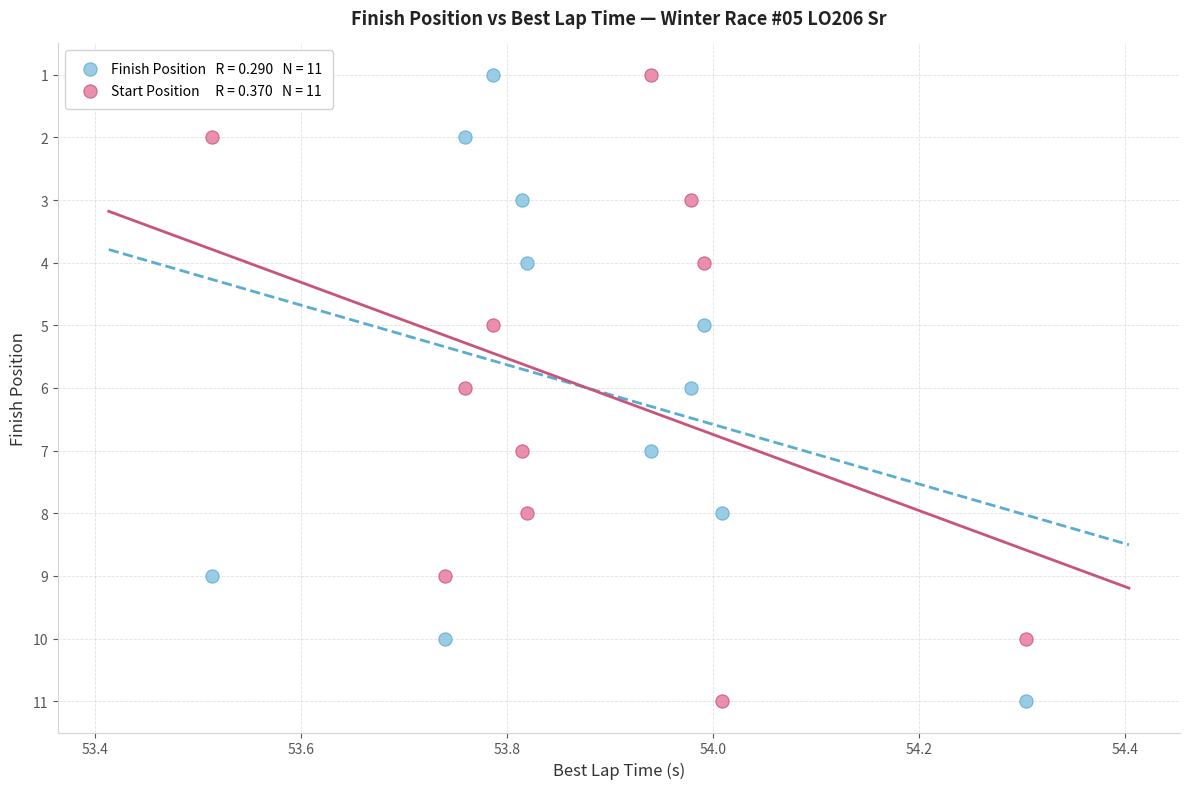

Across all data points, what is the range of Y values (max minus min)?

10